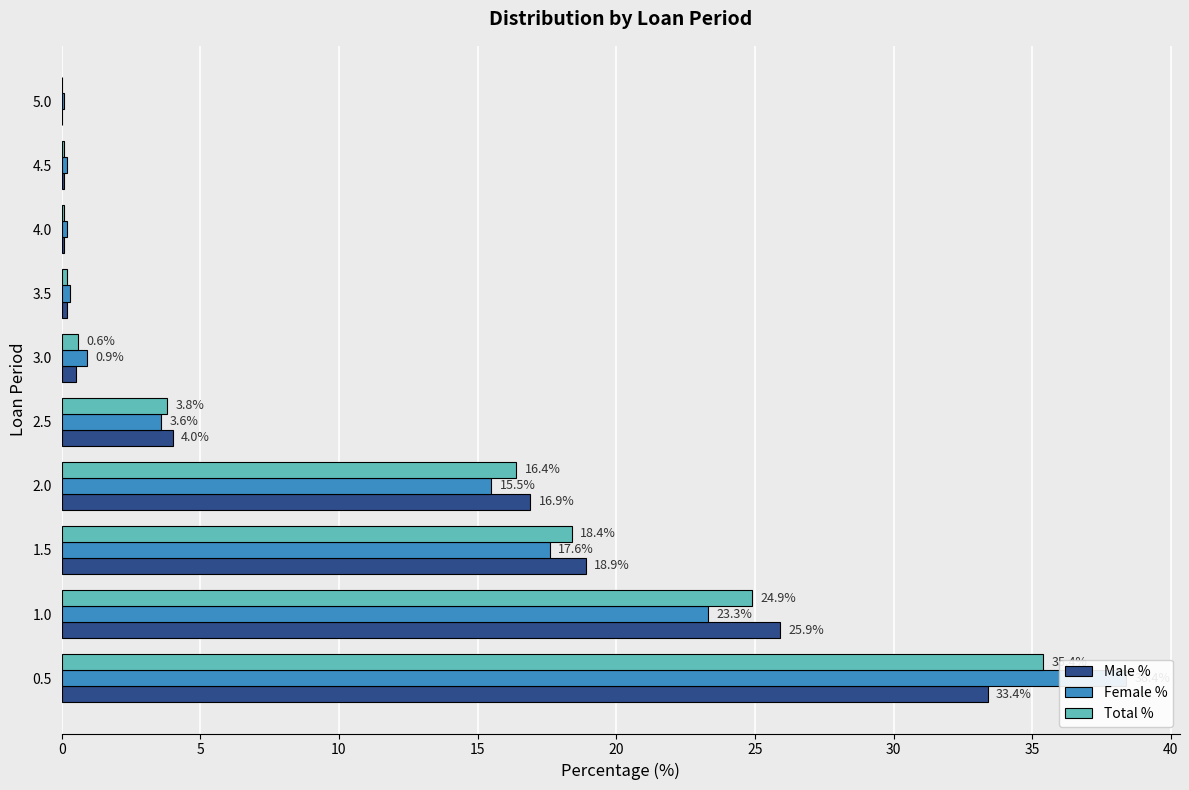

How many bars are there in total?

30